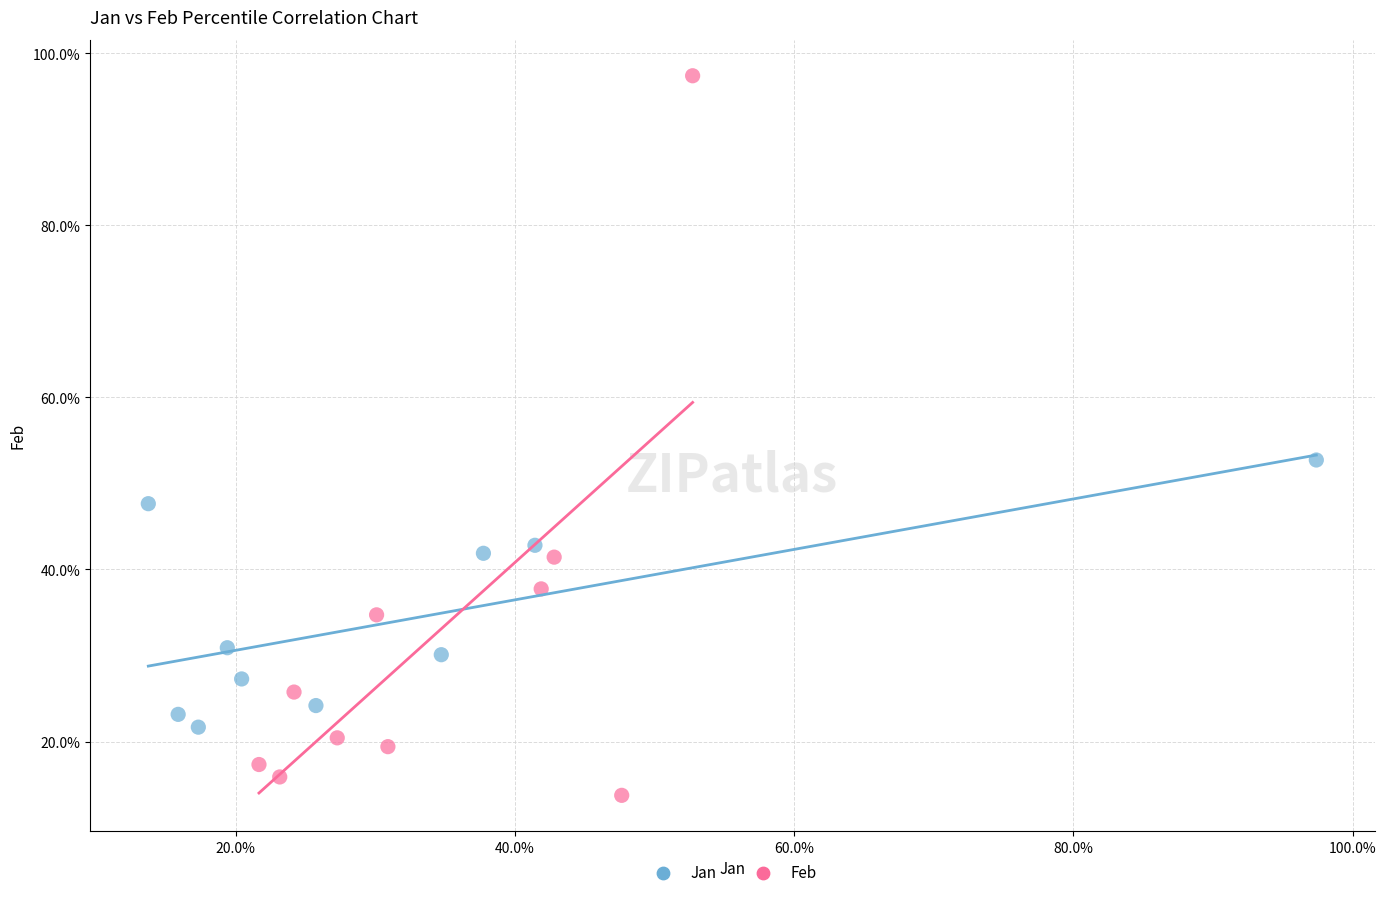

What are all the series names shown in the legend?

Jan, Feb